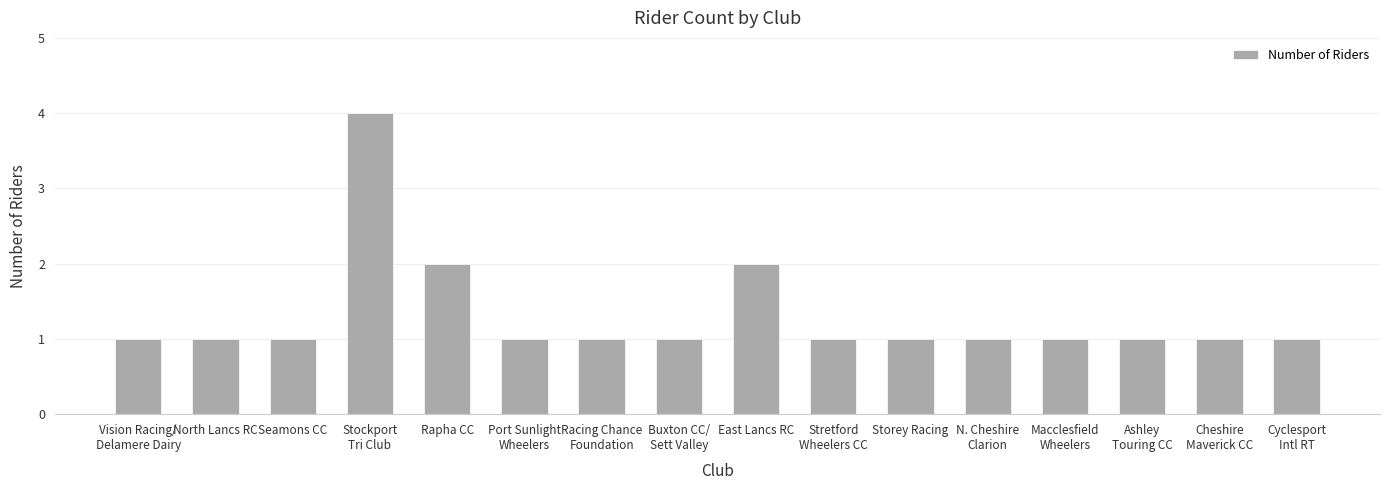

How many categories are shown in the chart?

16